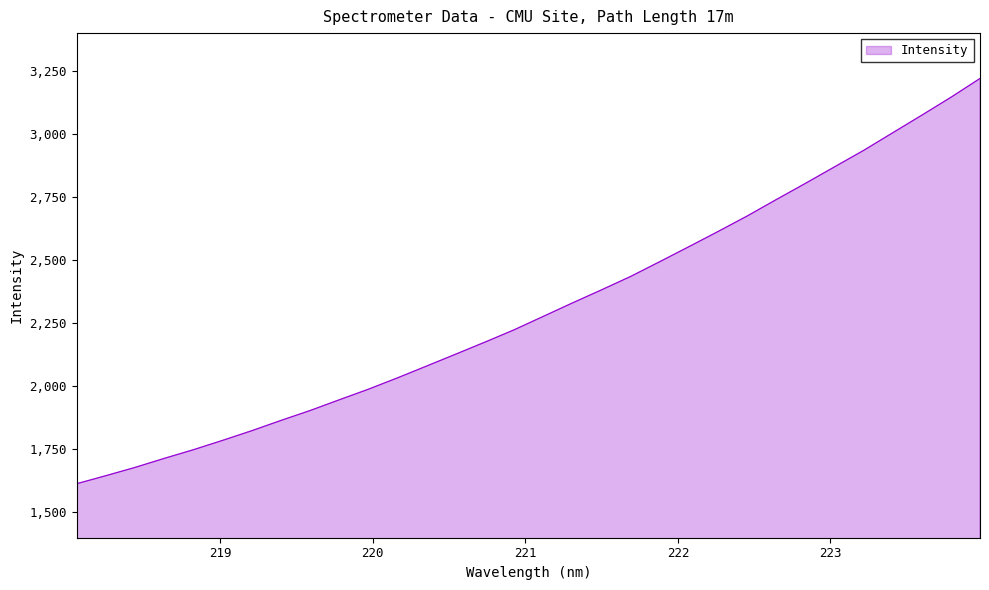

How many distinct data groups are displayed?

1